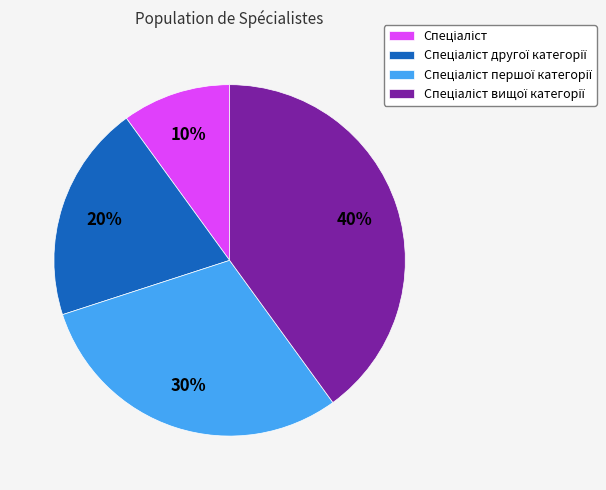

Is there any slice that represents more than half of the pie?

No